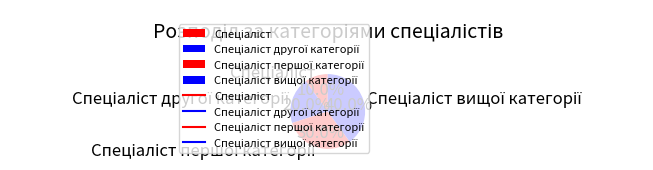

Is there a majority slice in this chart?

No